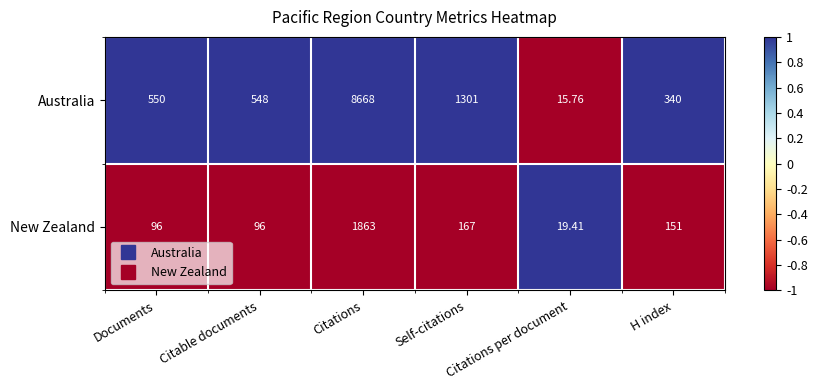

Rank the series by their maximum value, from lowest to highest.

New Zealand, Australia